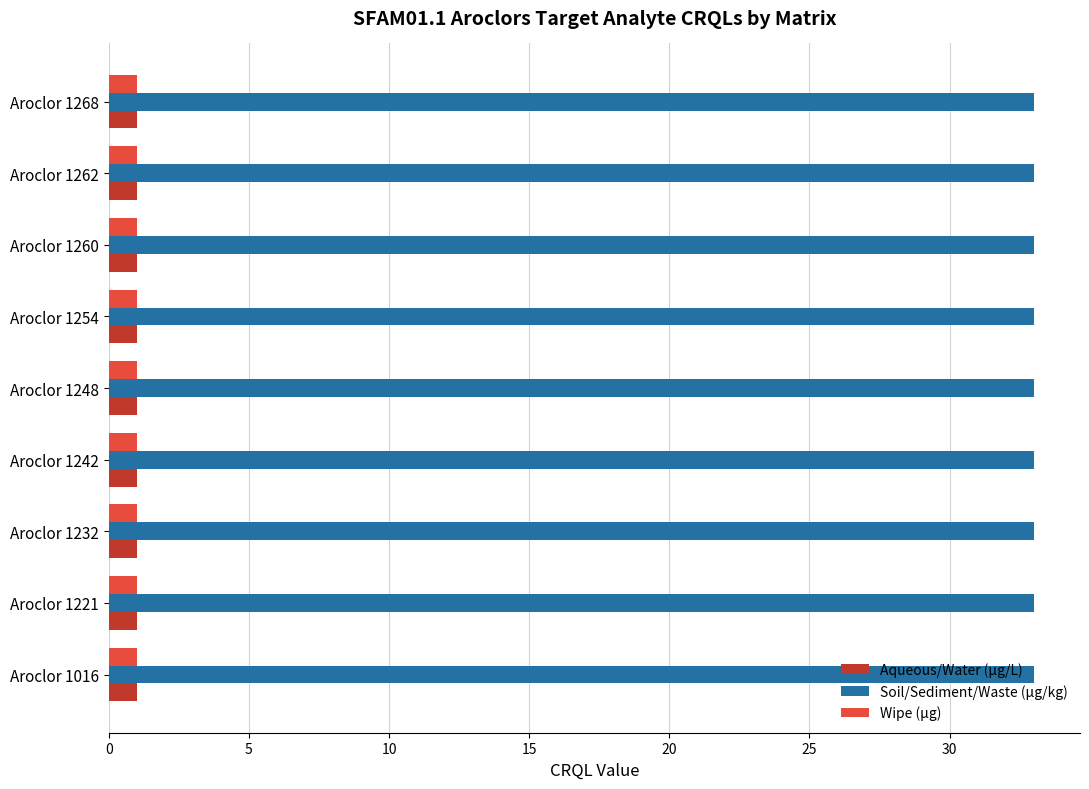

What is the greatest value displayed?

33